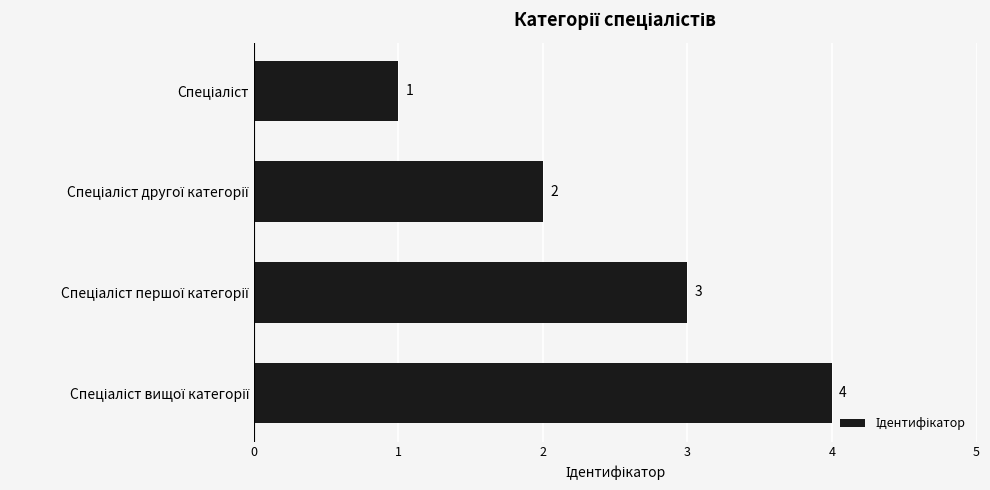

What is the maximum value shown in the chart?

4